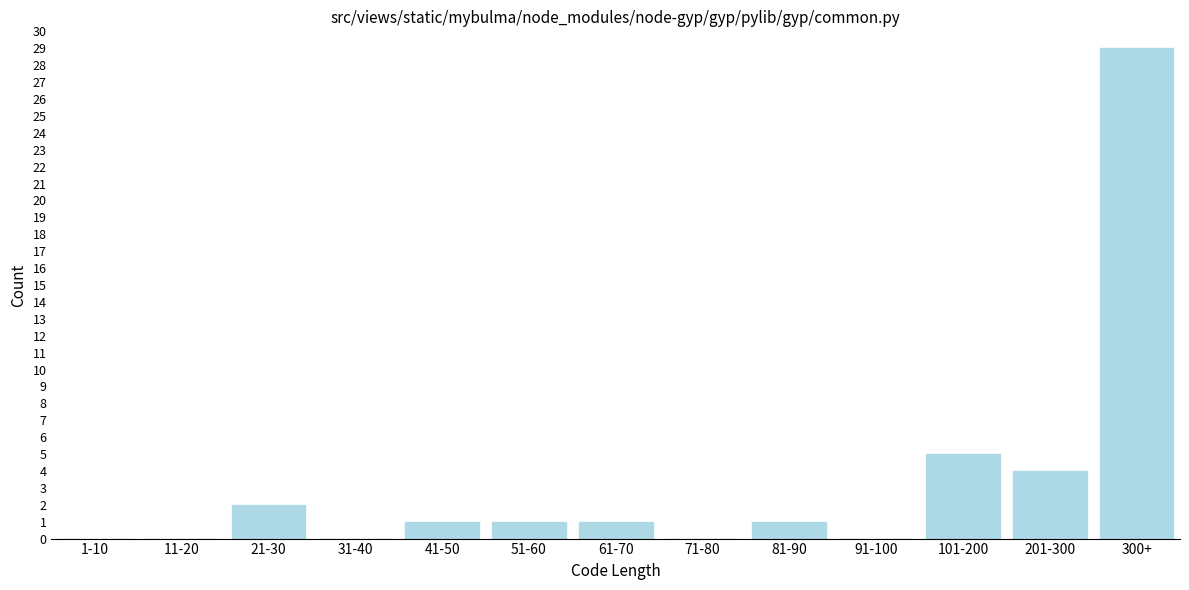

Reading left to right, list all the values displayed in this chart.

1-10=0	11-20=0	21-30=2	31-40=0	41-50=1	51-60=1	61-70=1	71-80=0	81-90=1	91-100=0	101-200=5	201-300=4	300+=29